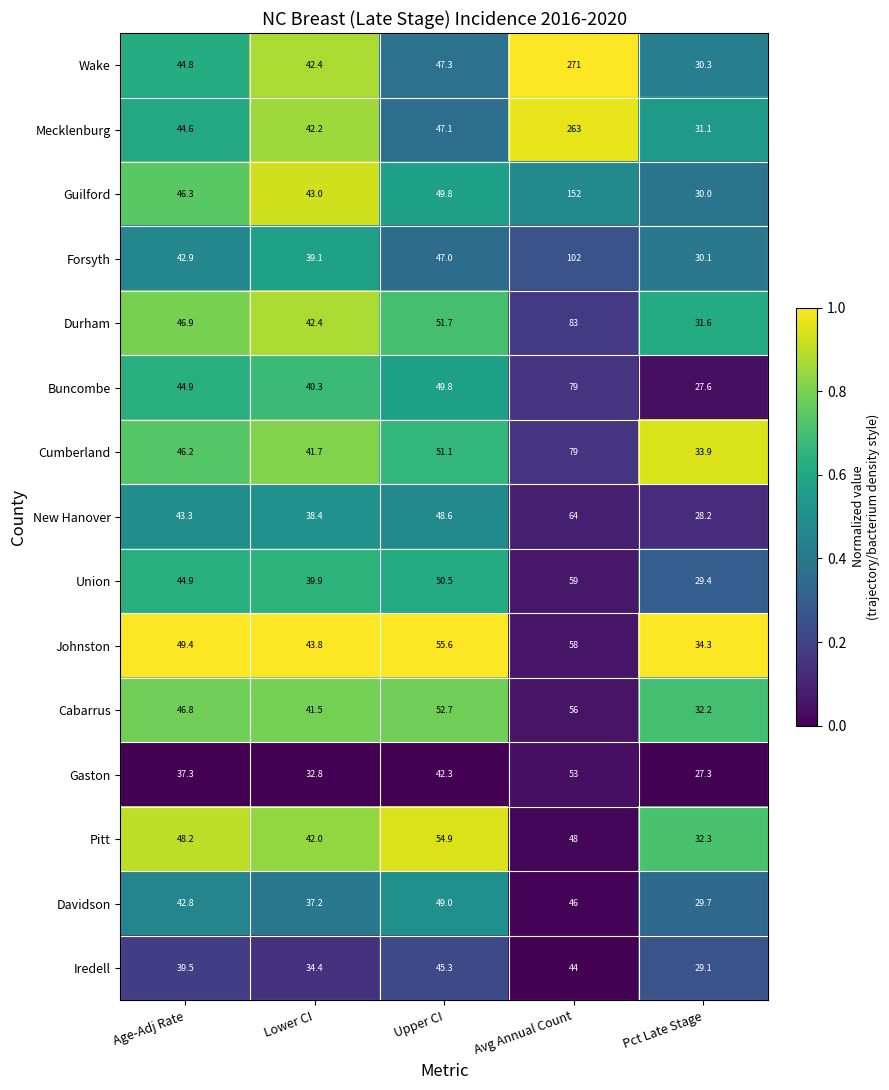

The value of Gaston at Avg Annual Count is 11.3. True or false?

False